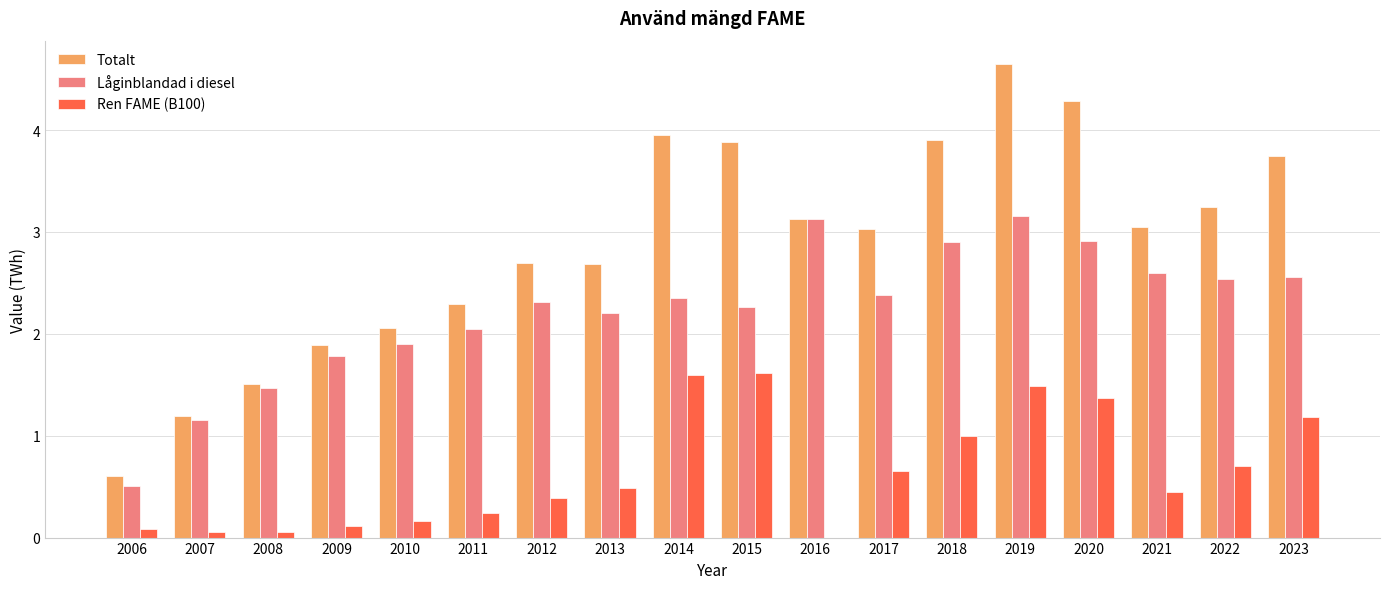

What is the spread (max minus min) of values at 2021?

2.6